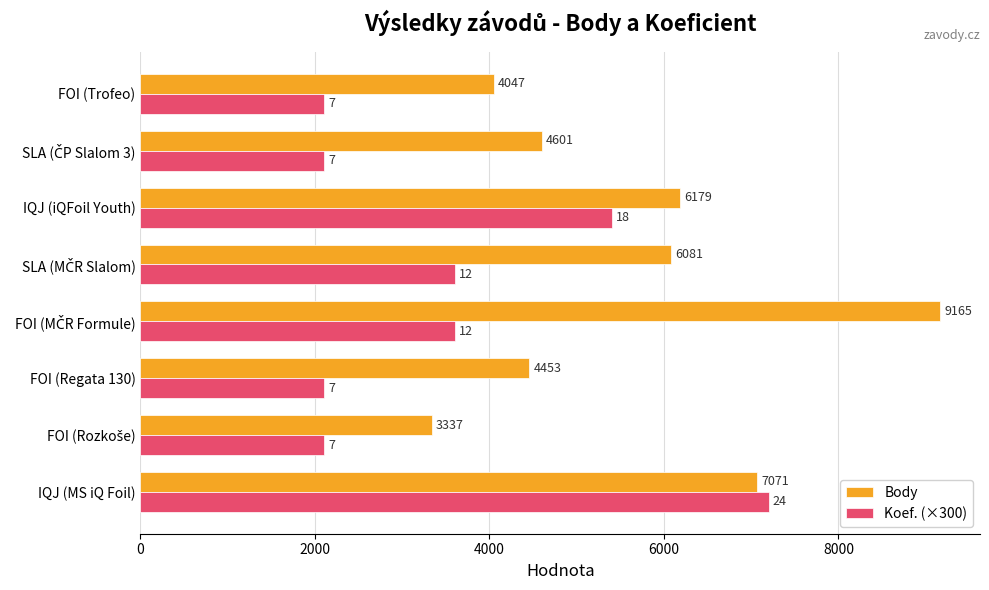

What is the smallest value displayed?

2100